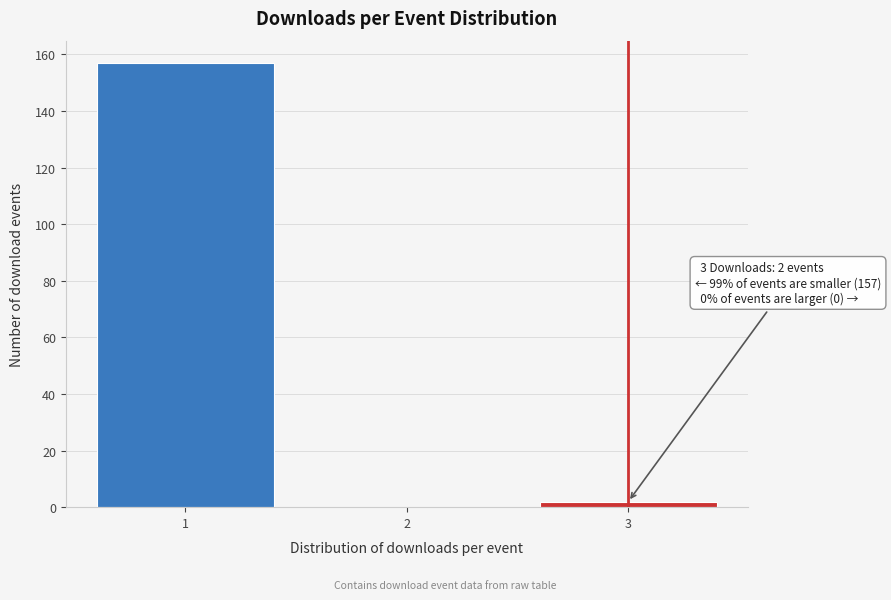

Over which range of the x-axis is the bar tallest?

0.5 to 1.5